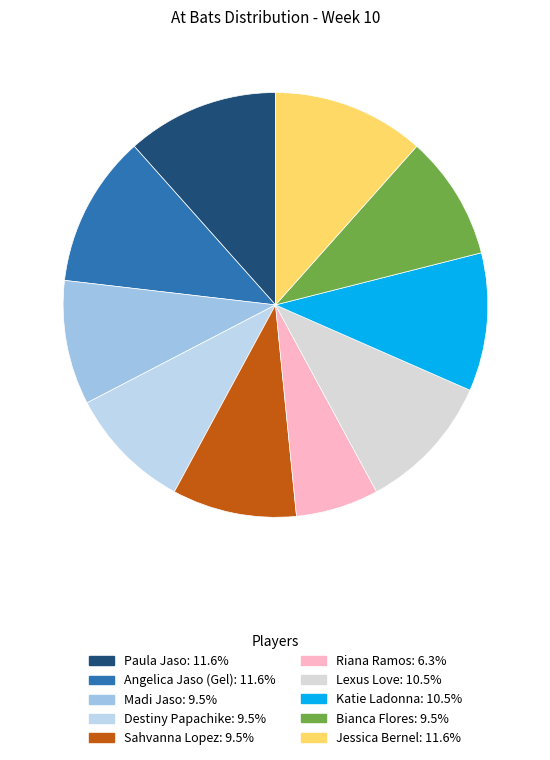

True or false: Destiny Papachike accounts for 9% of the total.

True